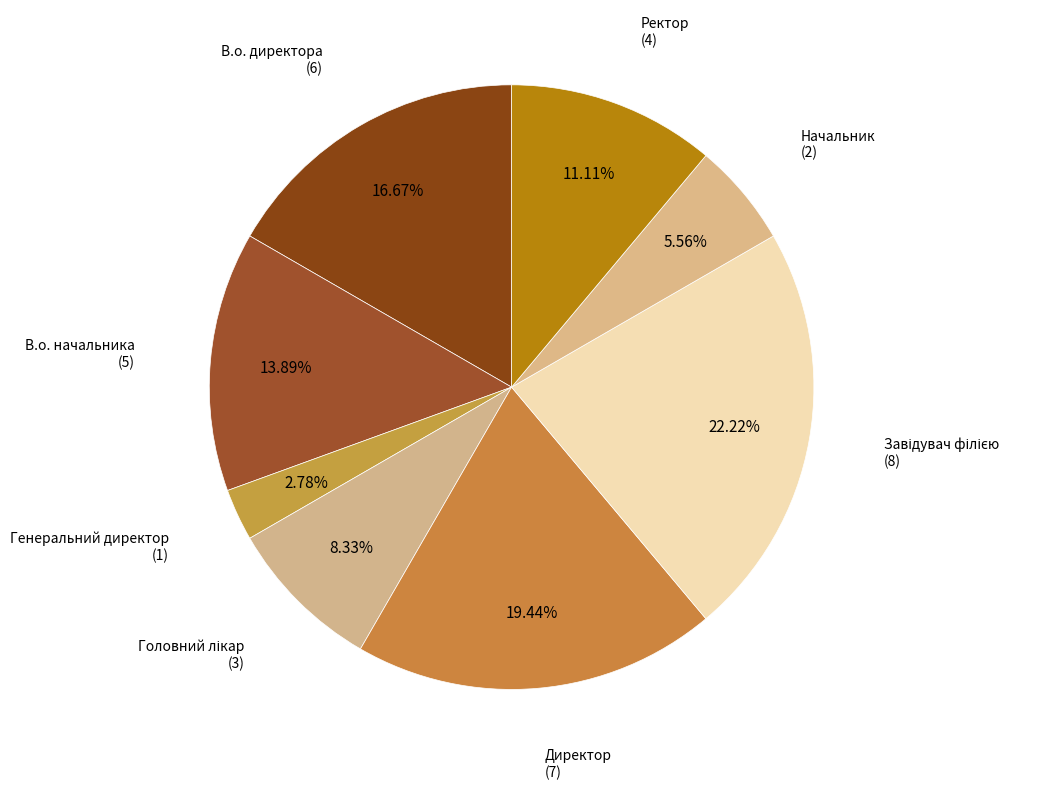

Count the number of slices in the pie.

8